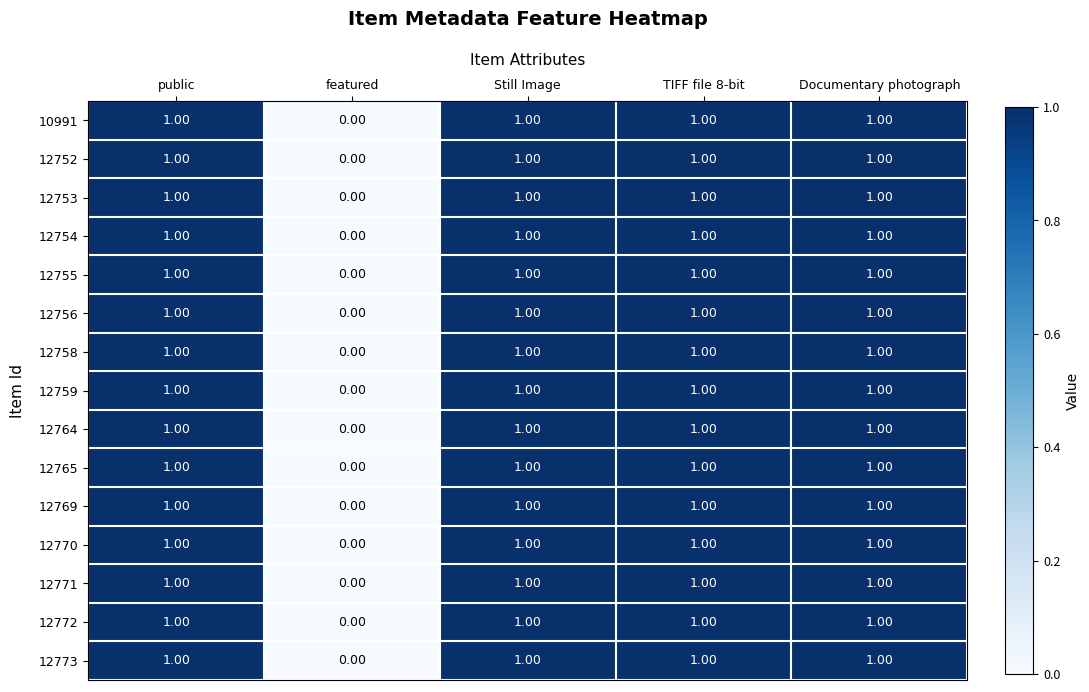

Where is 12772 nearest to the value 0?

featured